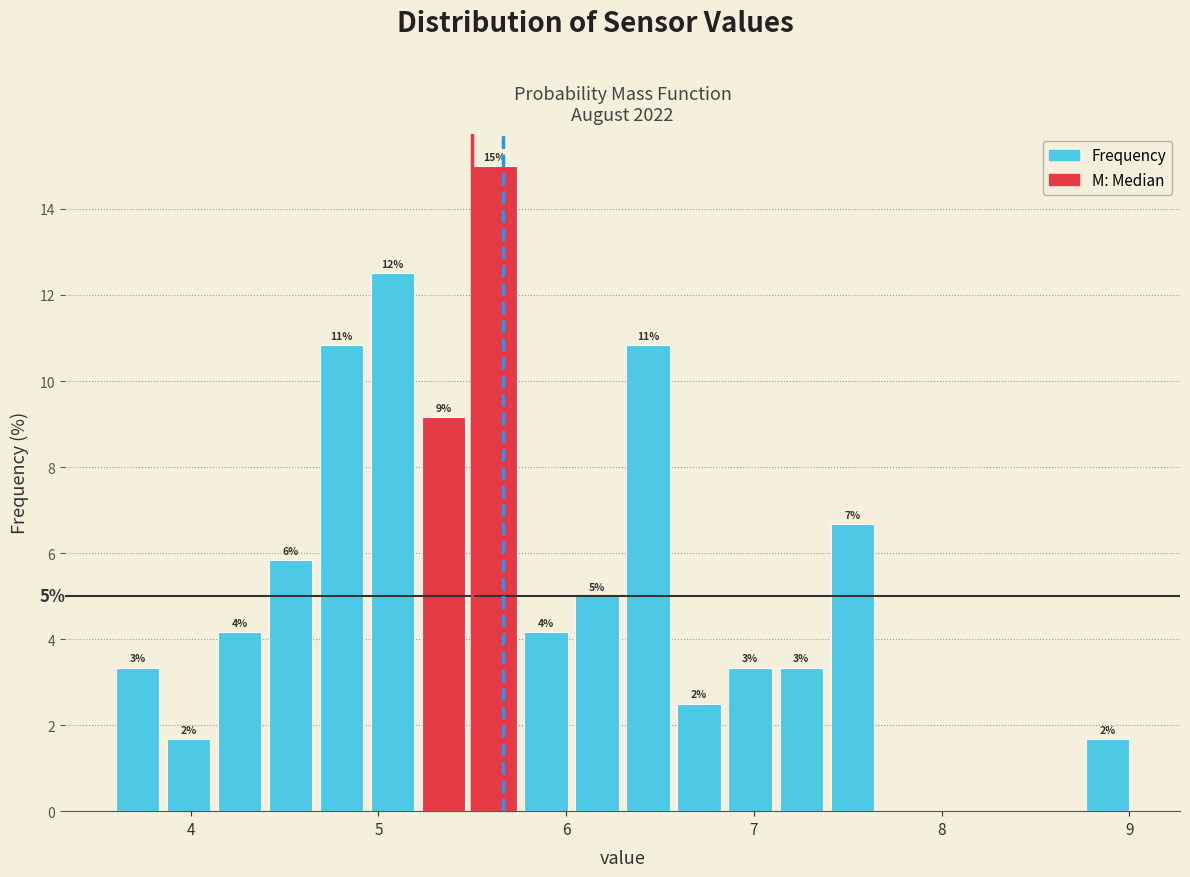

Around what value on the x-axis is the tallest bar? Give the approximate position of its centre, as read against the axis.

5.6